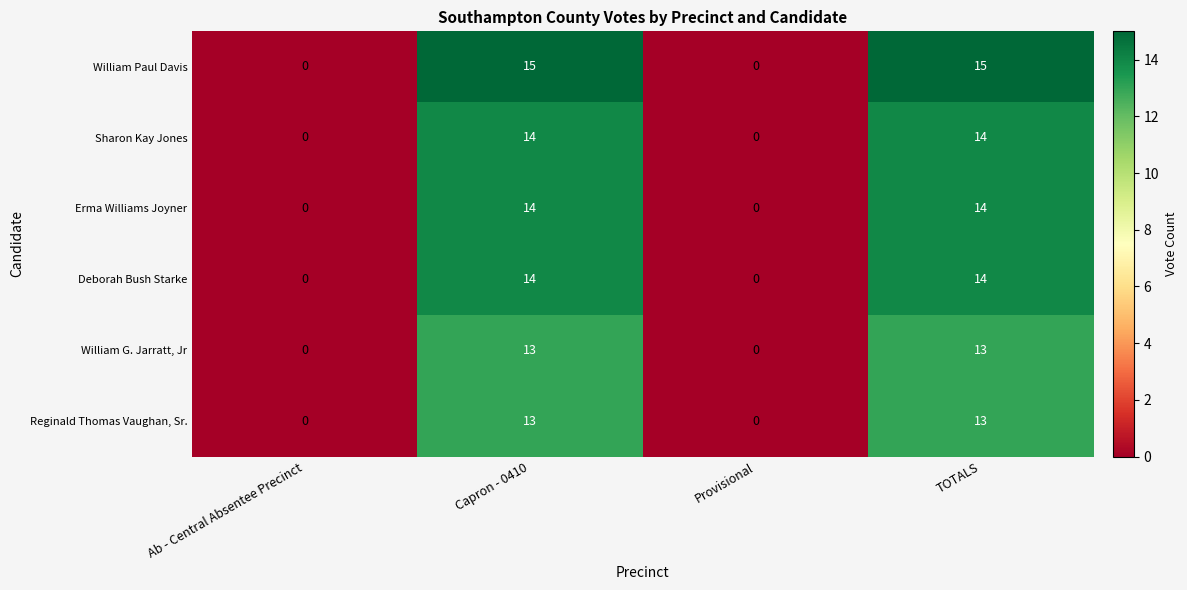

Which series changed the most between Capron - 0410 and Provisional?

William Paul Davis